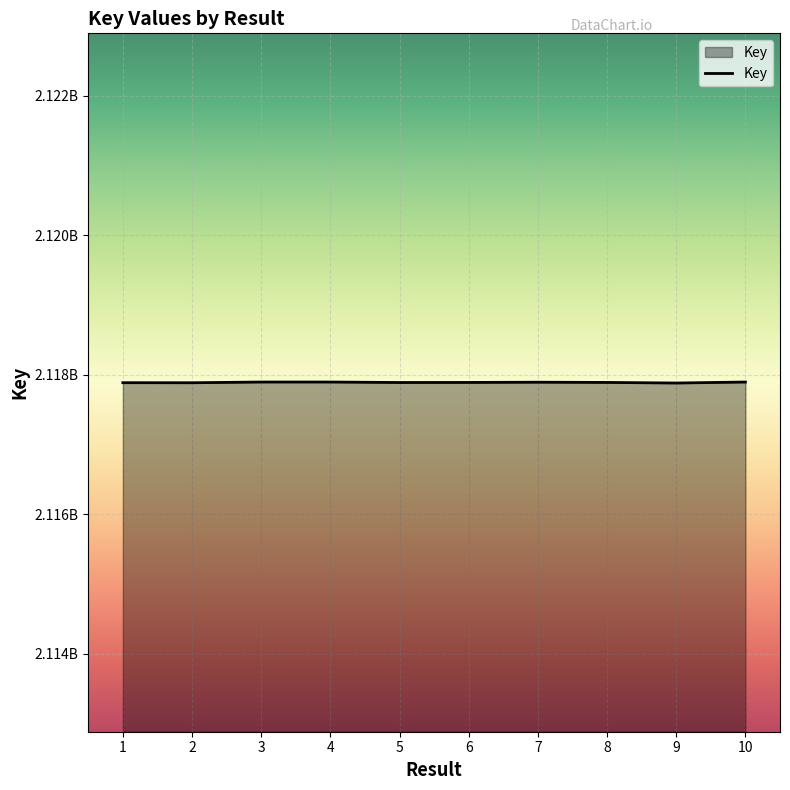

Where is the first local maximum?

4